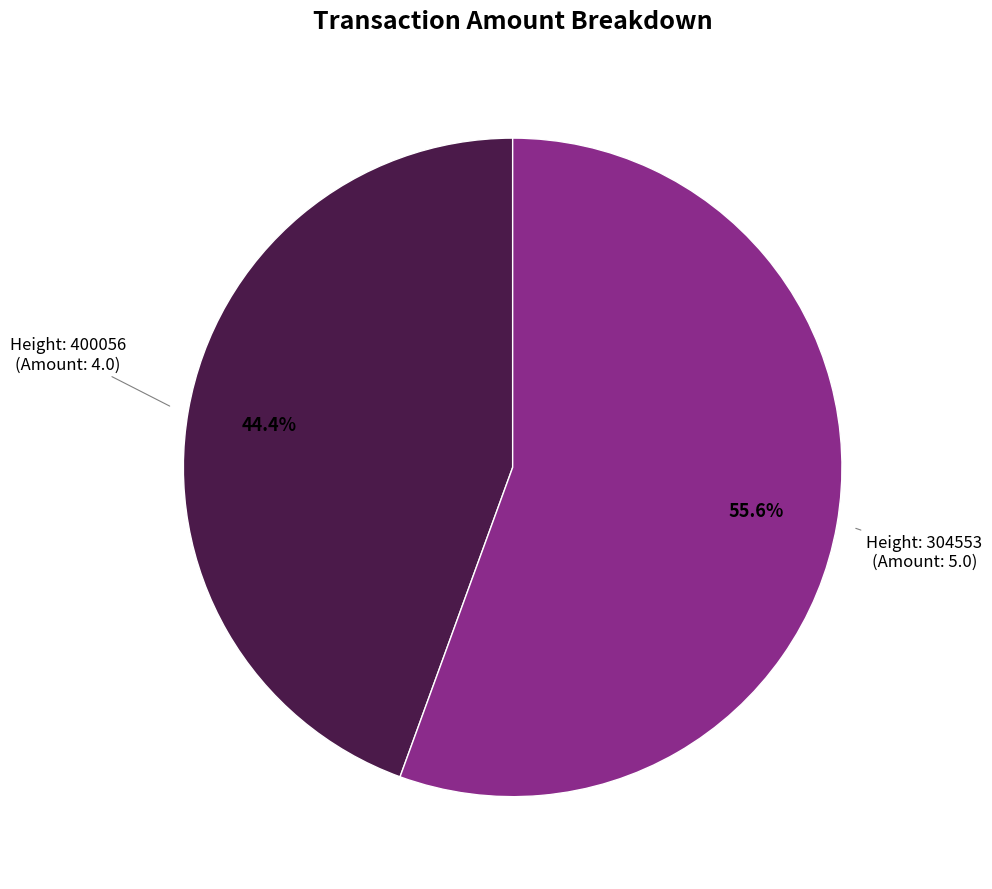

Which category has the smallest portion of the pie?

Height: 400056 (Amount: 4.0)